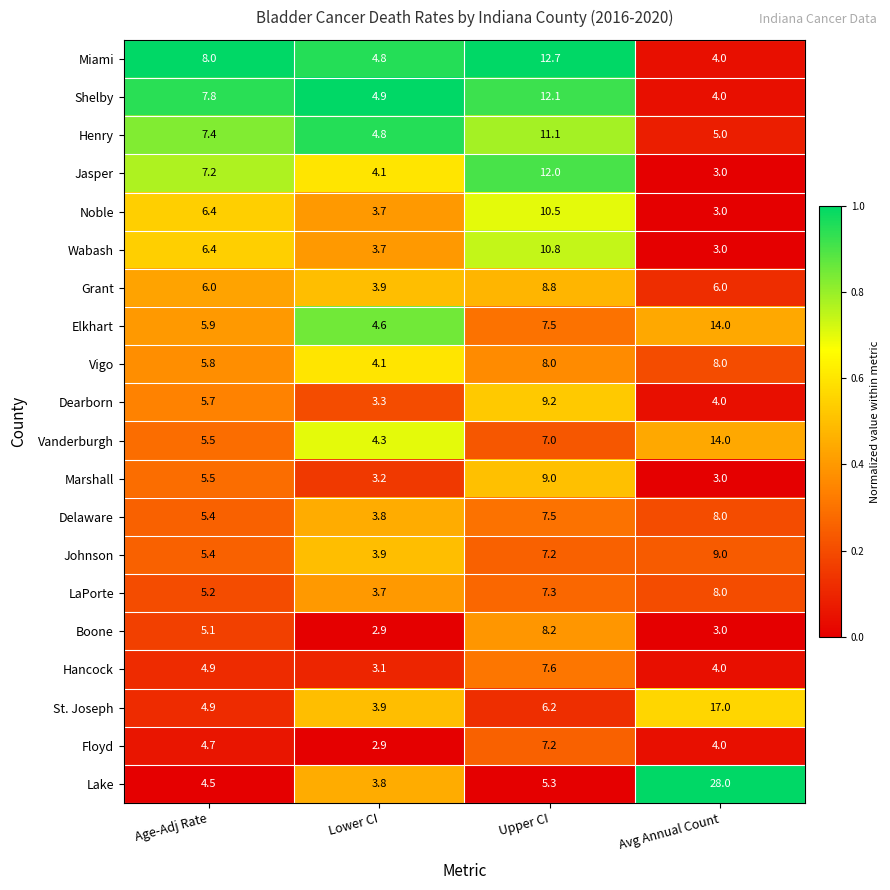

Which series has the largest range (max minus min)?

Lake